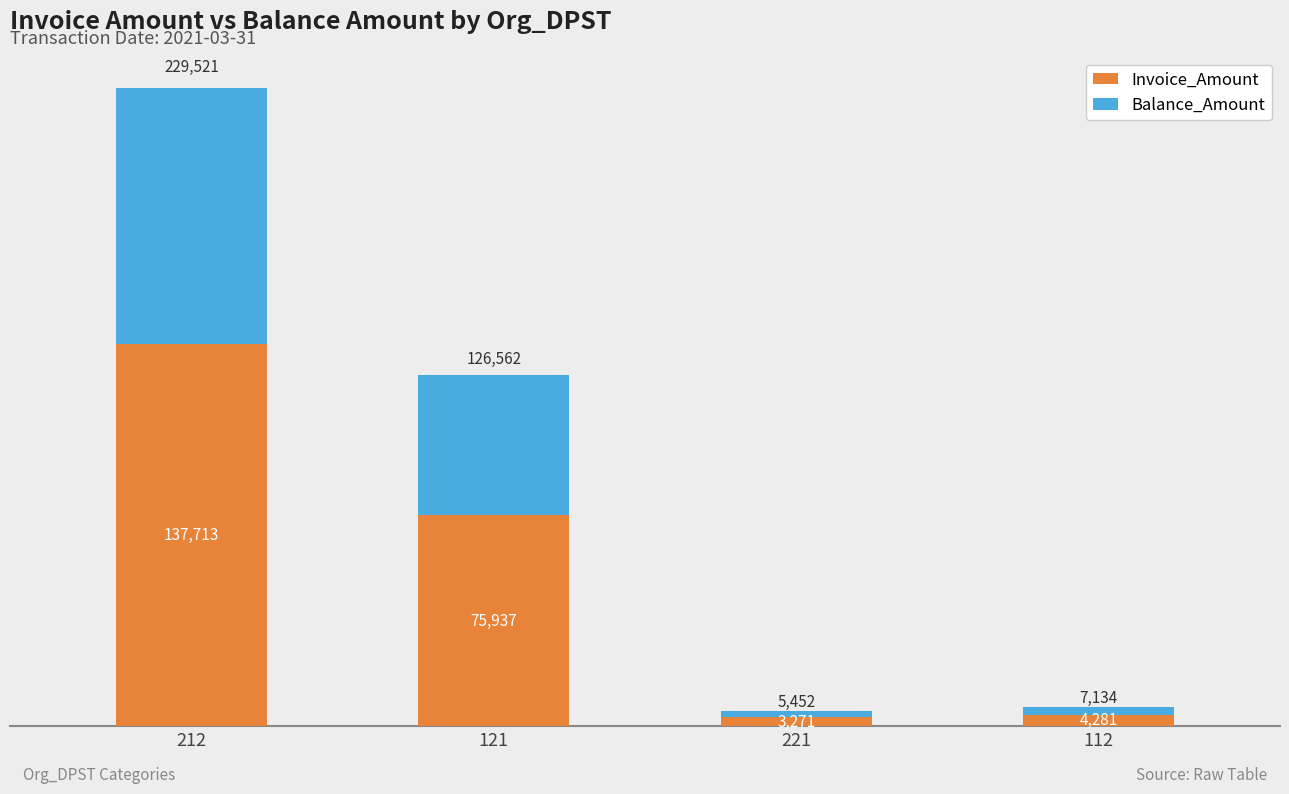

True or false: Invoice_Amount has a value of 89864.5 at 212.

False